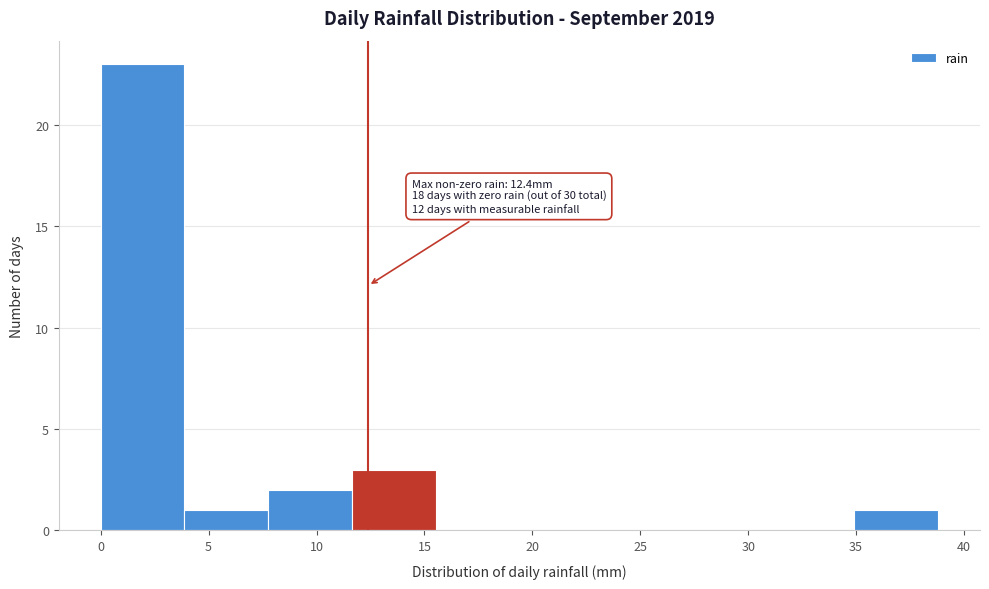

Which range on the x-axis has the tallest bar?

0.0 to 4.0